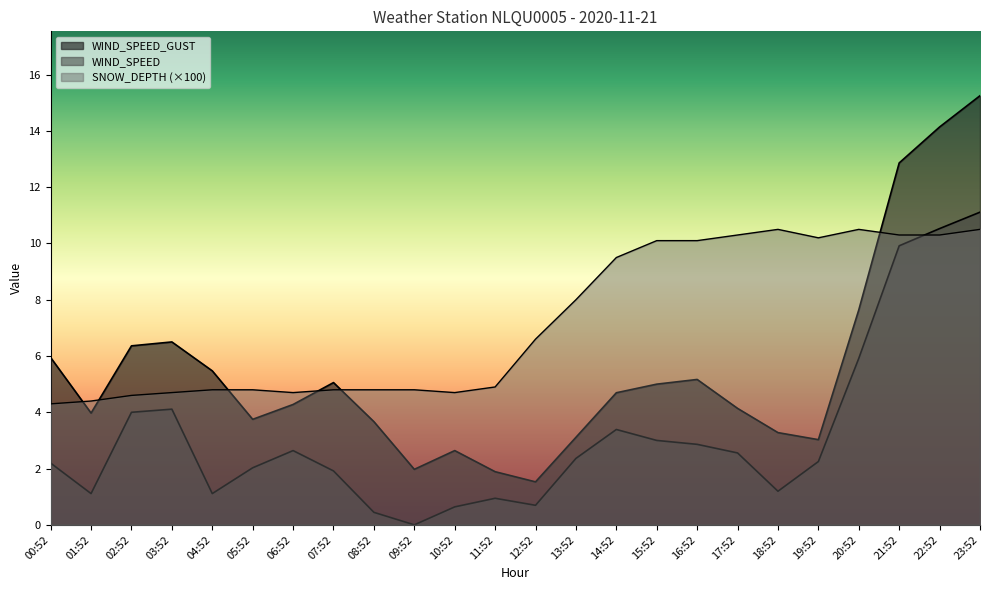

How many distinct data groups are displayed?

3